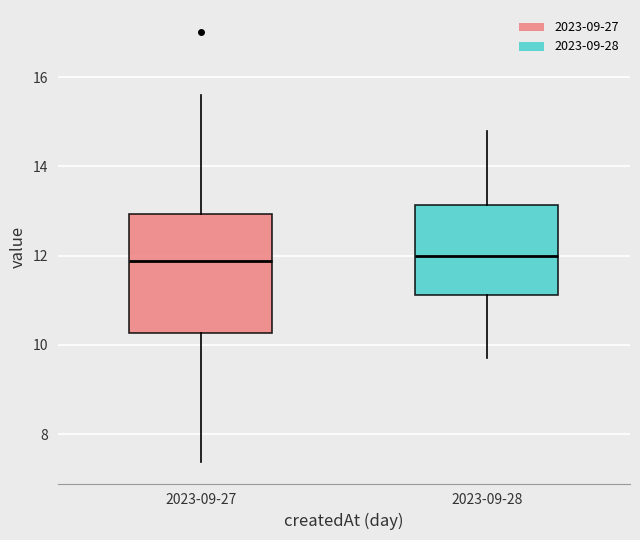

Reading left to right, transcribe this box plot: for each box, give where its median line is, the range the box spans, and where its two whiskers end, as read against the y-axis. The values are not printed on the chart, so give them approximately, as read against the axis.

2023-09-27: median 11.8, box 10.2 to 13.0, whiskers 7.4 to 15.6
2023-09-28: median 12.0, box 11.2 to 13.2, whiskers 9.8 to 14.8